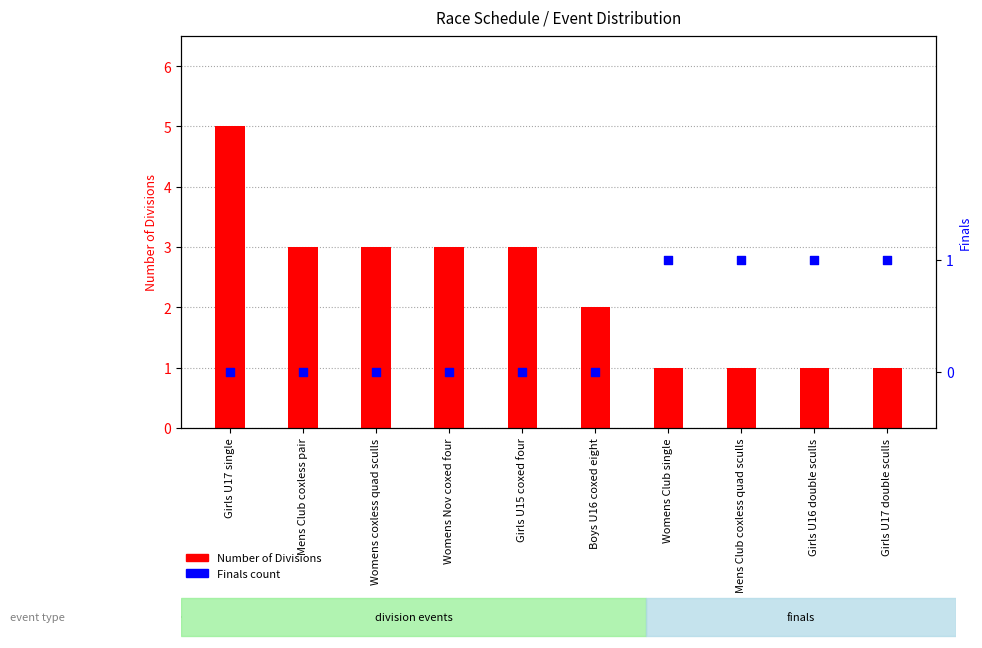

Which series has the largest total across all categories?

Number of Divisions